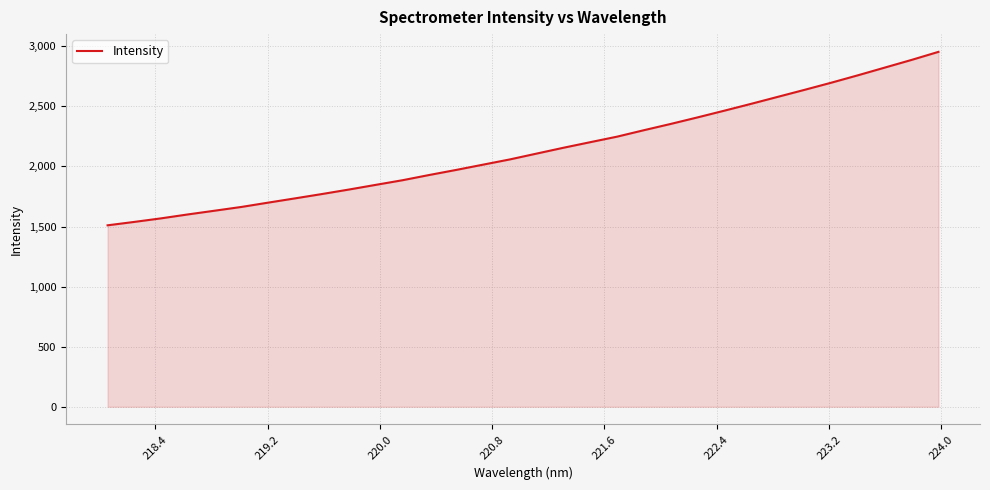

Count the number of values greater than 2107.

16